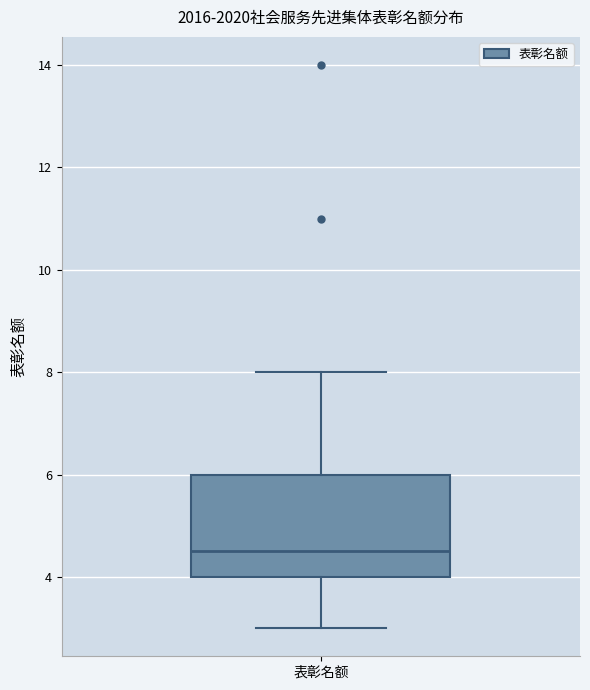

Where is the upper edge of the box for 表彰名额 on the y-axis? The values are not printed on the chart, so give them approximately, as read against the axis.

6.0